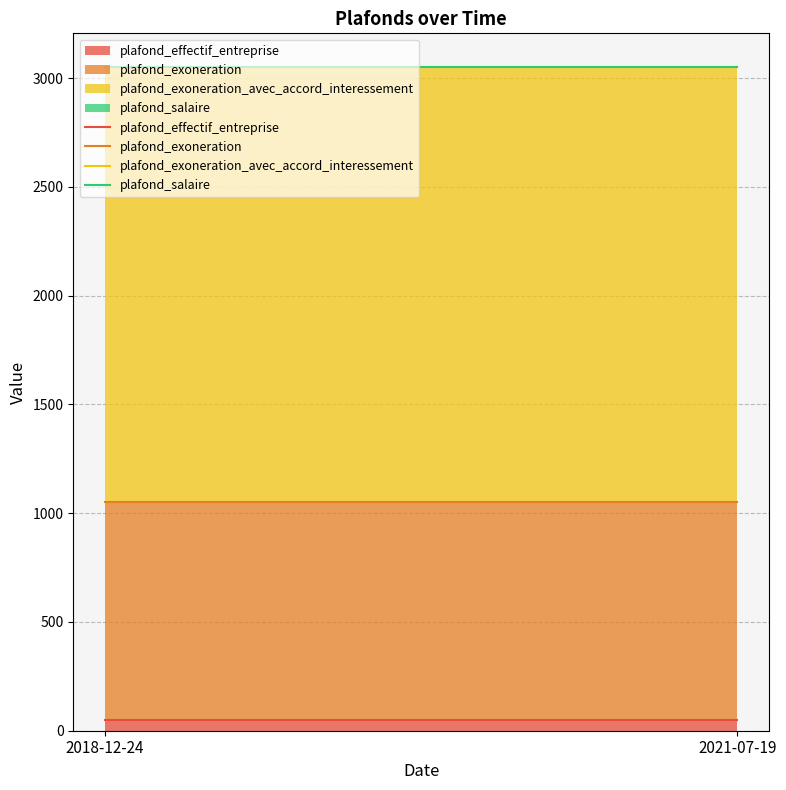

What is the value of the plafond_exoneration_avec_accord_interessement point at the 1st from the left?

3050